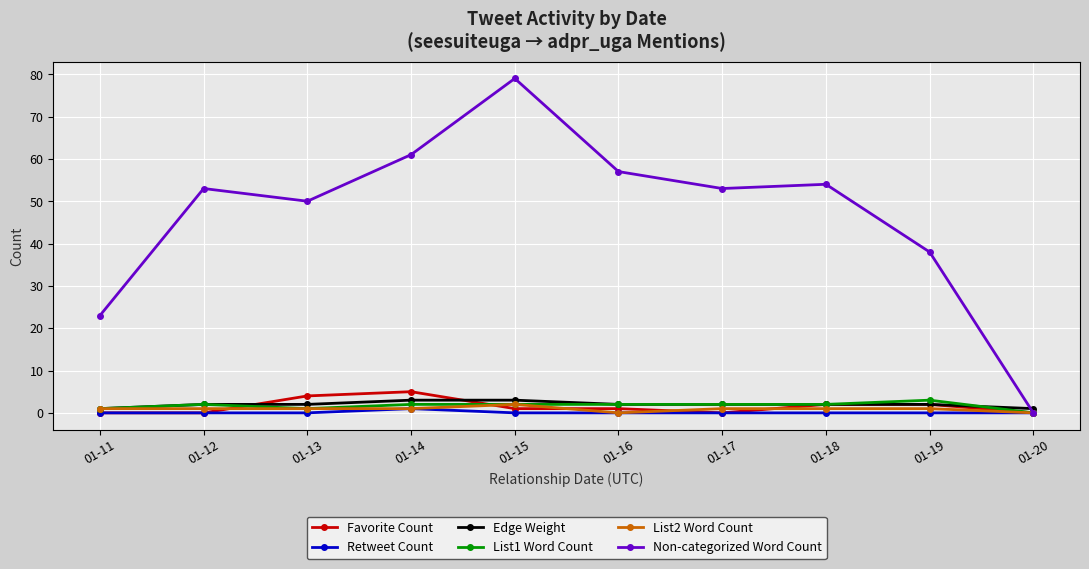

Which series has the largest range (max minus min)?

Non-categorized Word Count